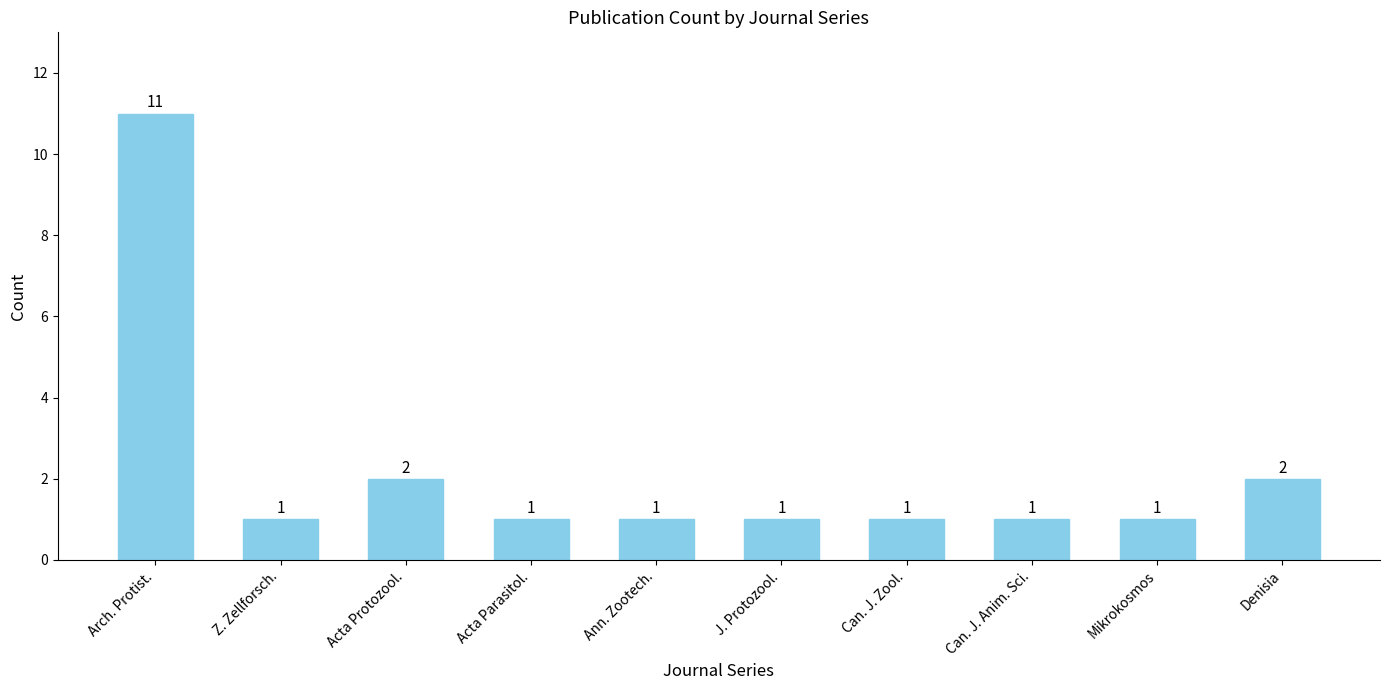

Is it true that the value at Acta Parasitol. is 1?

True